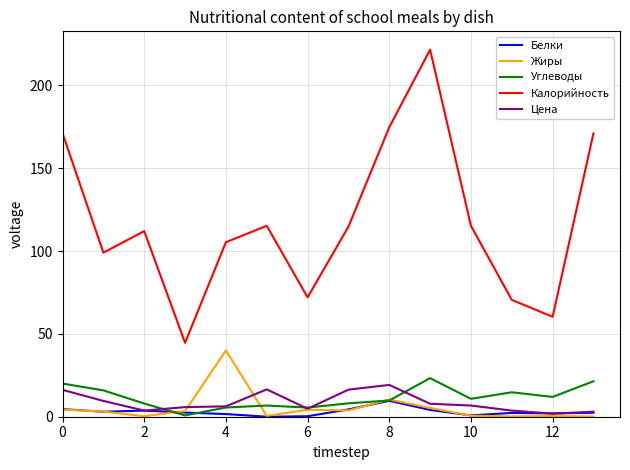

True or false: Калорийность and Углеводы cross at least once.

False